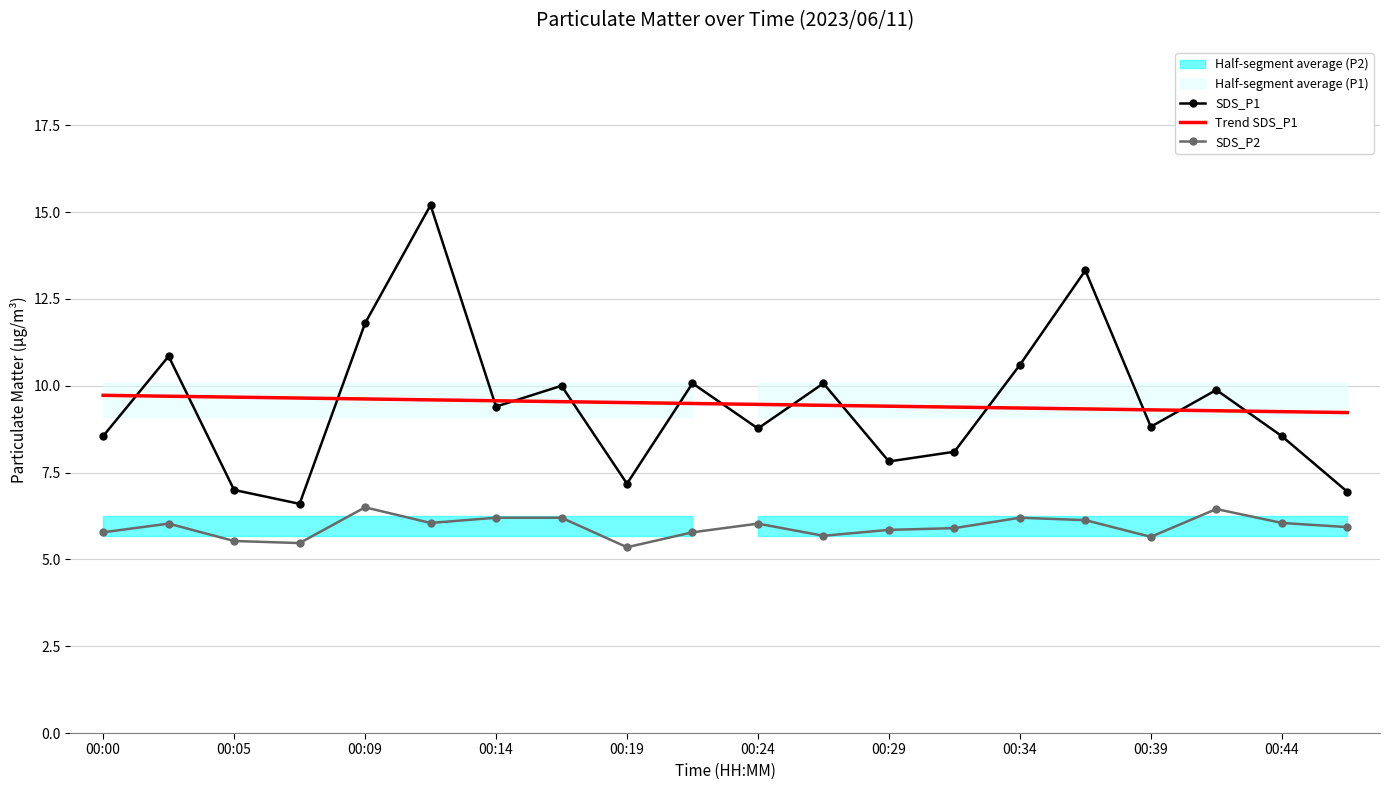

How many intersections are there between SDS_P1 and Trend SDS_P1?

14